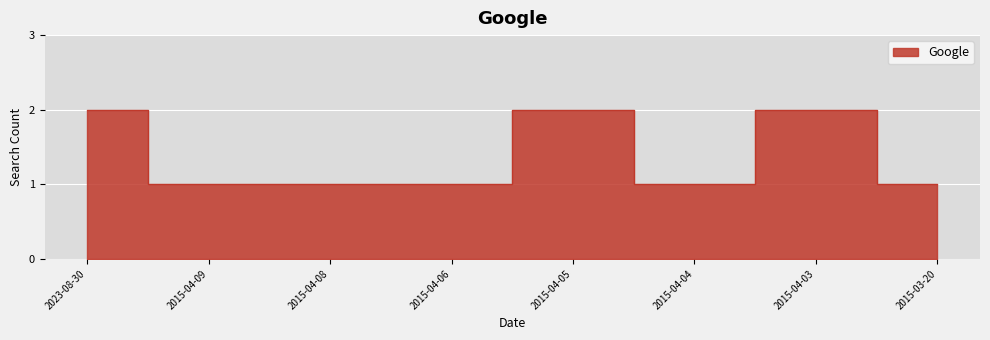

What is the label of the 7th point from the left?

2015-04-03